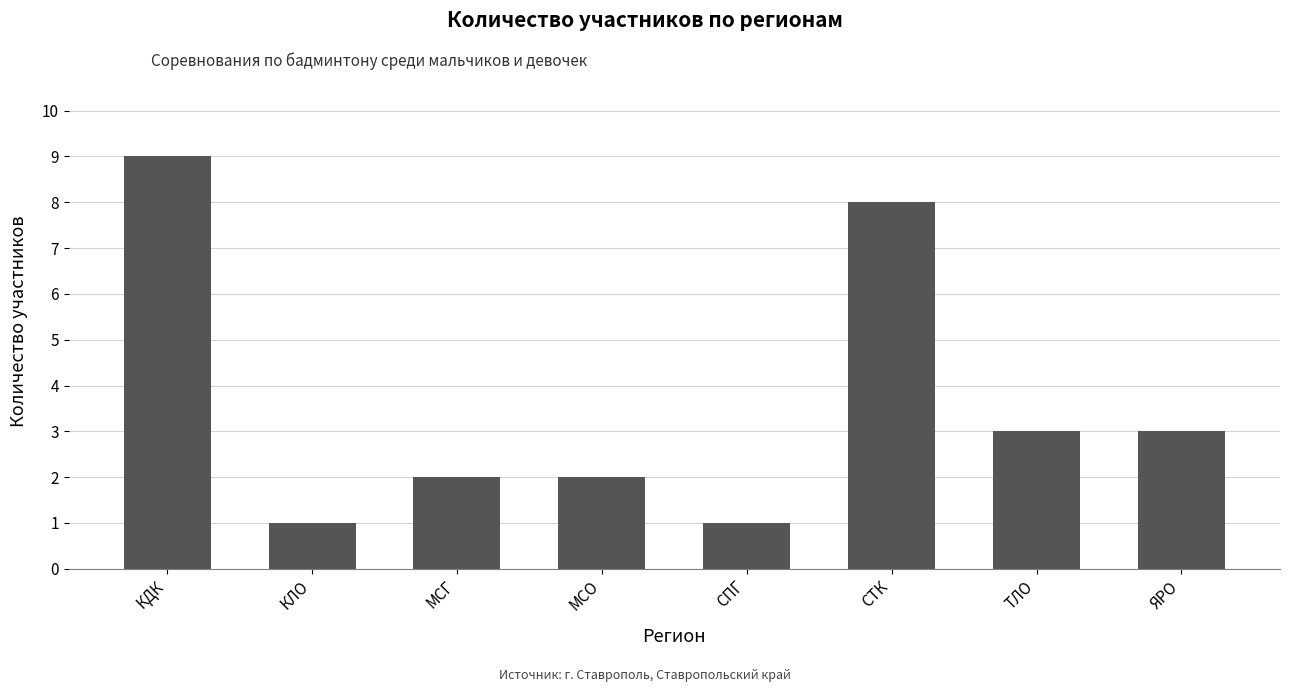

Reading left to right, extract all data points from this chart.

КДК=9	КЛО=1	МСГ=2	МСО=2	СПГ=1	СТК=8	ТЛО=3	ЯРО=3